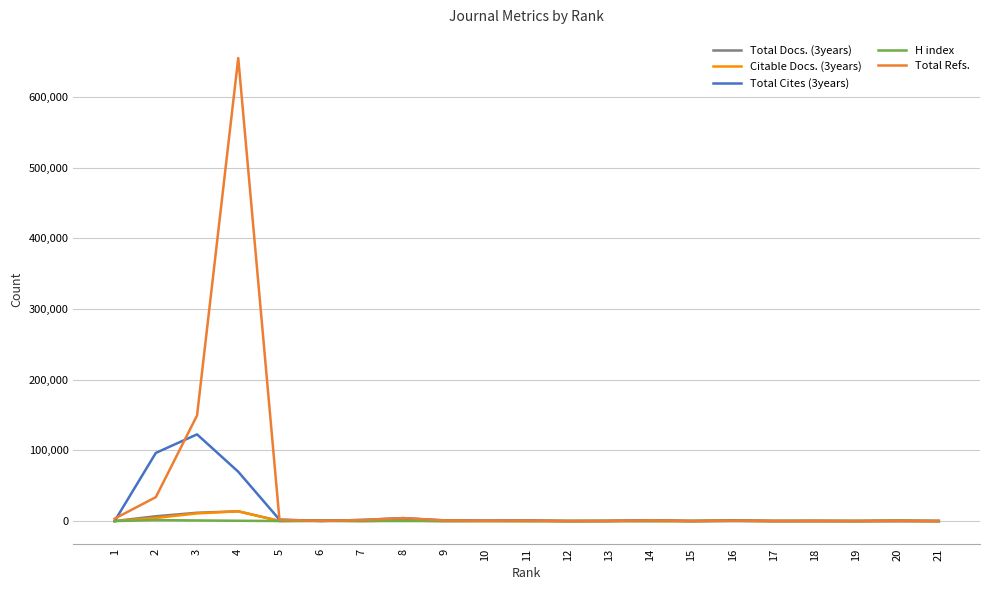

What is the highest value of the Total Refs. series?

654871